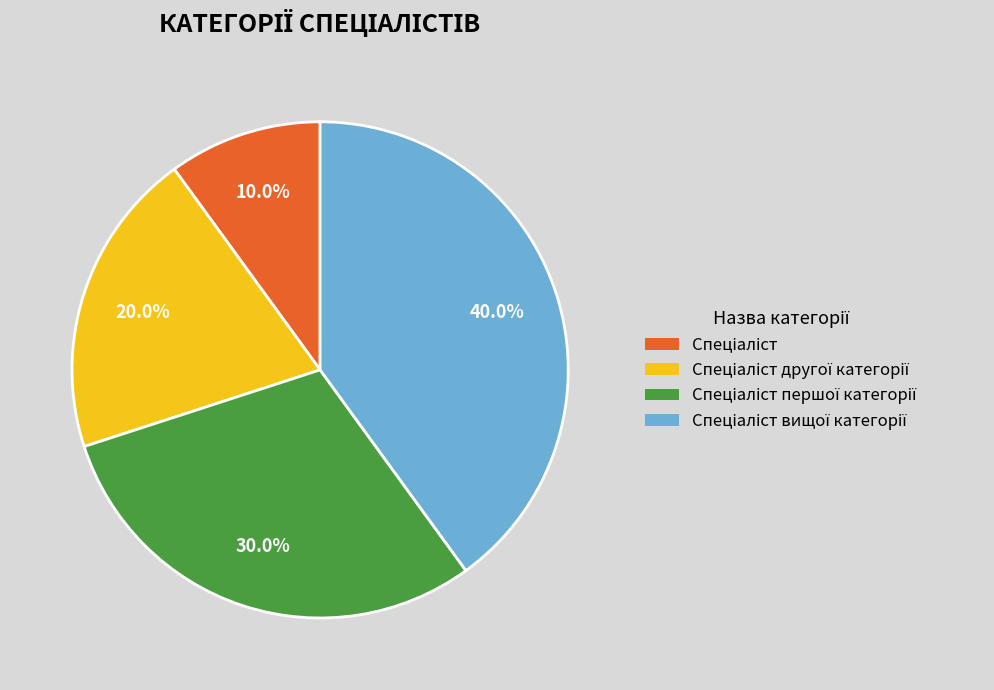

Is there any slice that represents more than half of the pie?

No